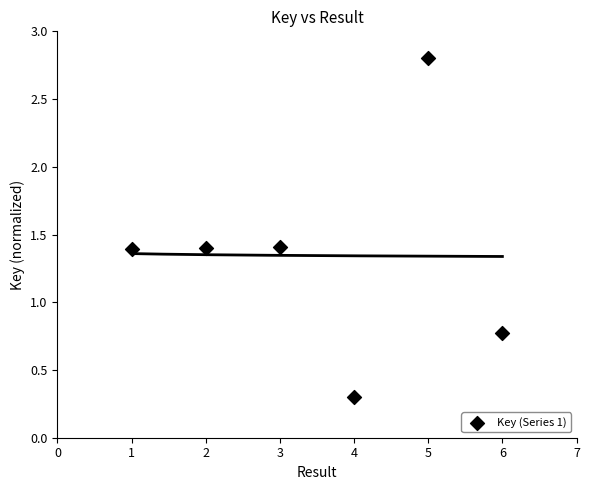

What is the range of Y values (max minus min)?

2.5